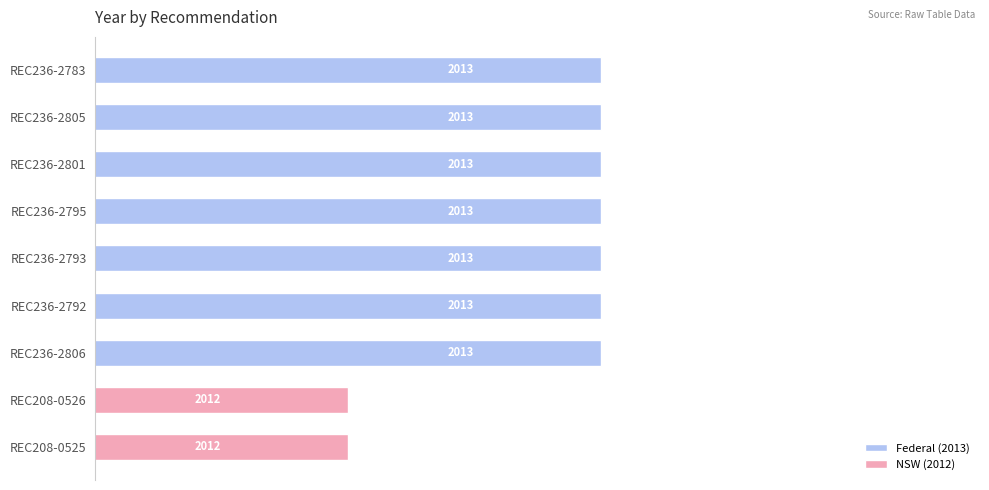

Does the chart contain any negative values?

No